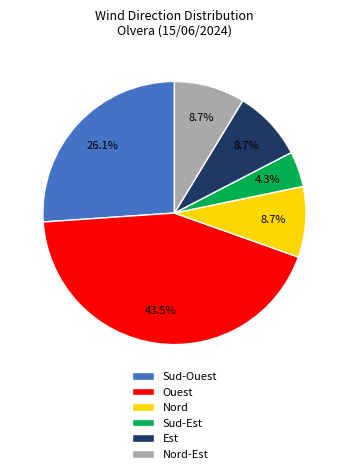

To the nearest percent, what portion does Sud-Ouest represent?

26%